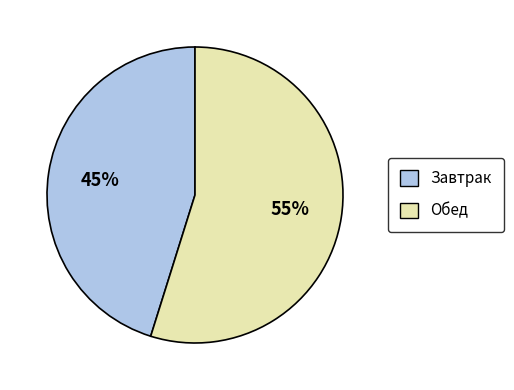

What is the ratio of the value at Завтрак to the value at Обед?

0.8